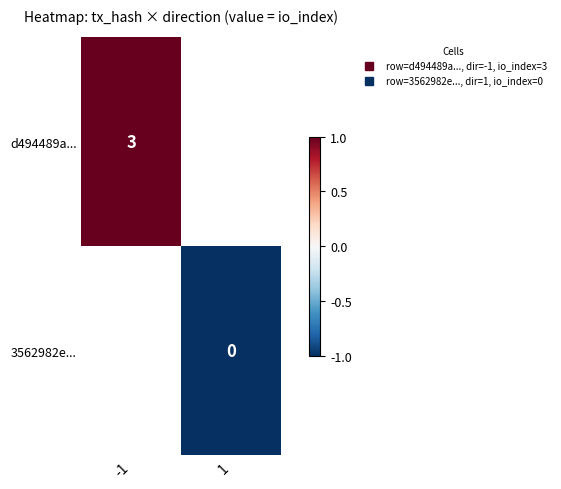

How many values in d494489a... are above zero?

1